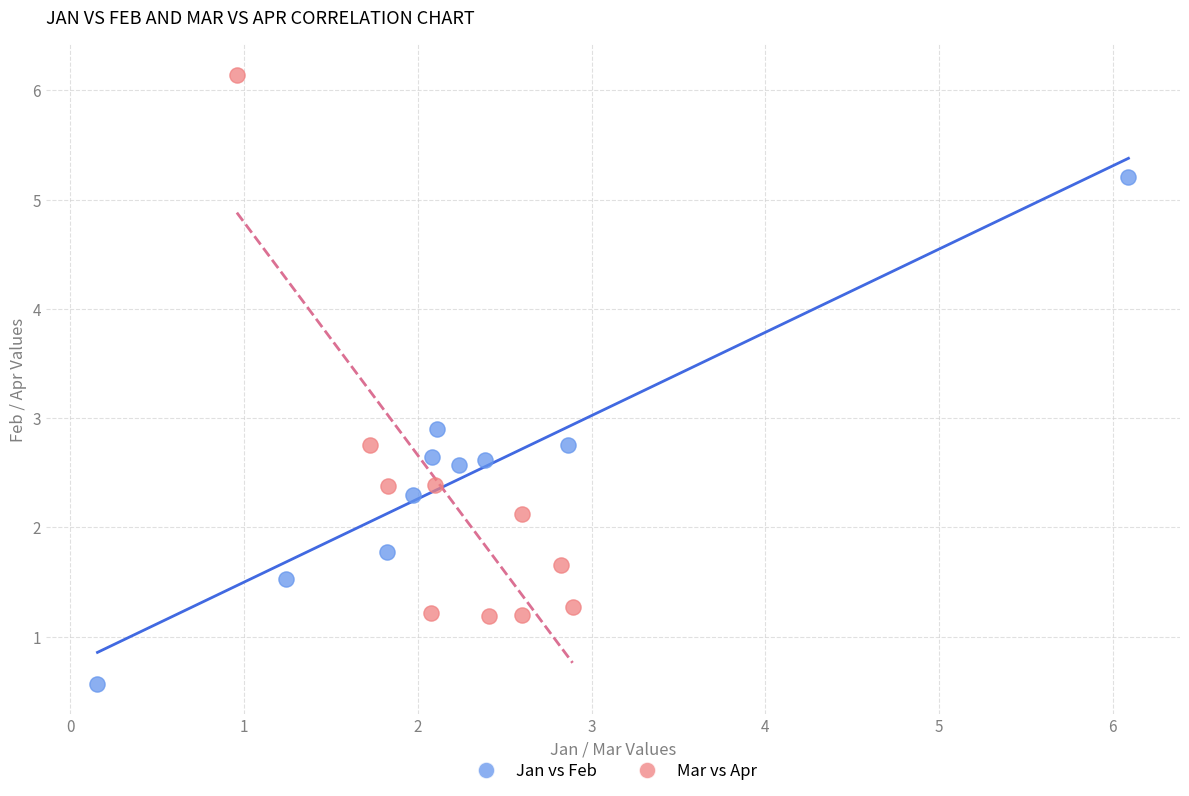

What are all the series names shown in the legend?

Jan vs Feb, Mar vs Apr